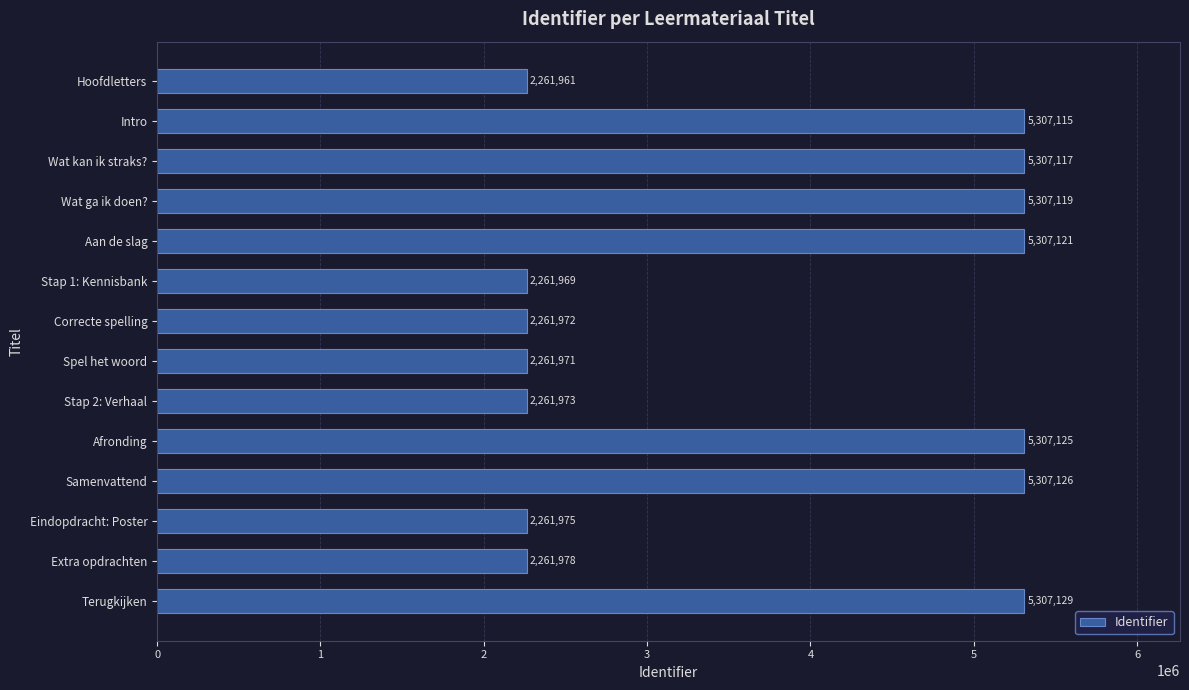

Reading bottom to top, extract all data points from this chart.

Terugkijken=5307129	Extra opdrachten=2261978	Eindopdracht: Poster=2261975	Samenvattend=5307126	Afronding=5307125	Stap 2: Verhaal=2261973	Spel het woord=2261971	Correcte spelling=2261972	Stap 1: Kennisbank=2261969	Aan de slag=5307121	Wat ga ik doen?=5307119	Wat kan ik straks?=5307117	Intro=5307115	Hoofdletters=2261961